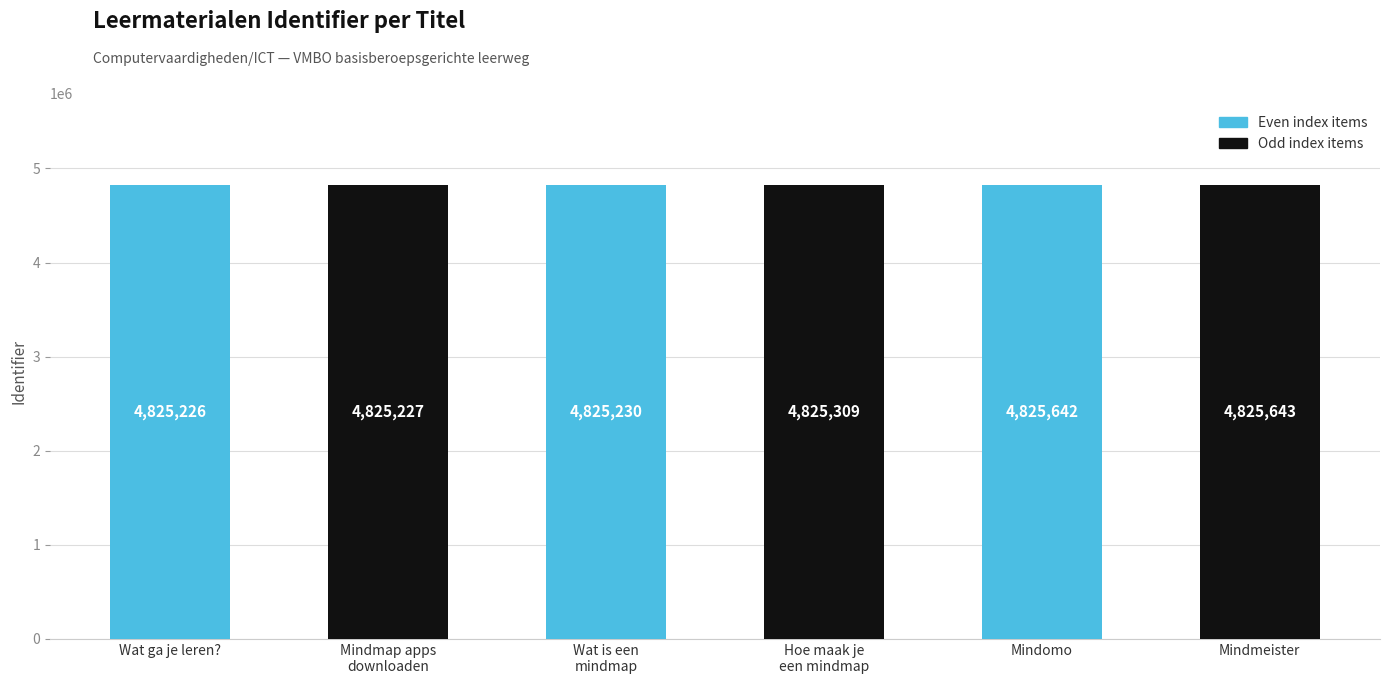

Rank the categories by value from lowest to highest.

Wat ga je leren?, Mindmap apps
downloaden, Wat is een
mindmap, Hoe maak je
een mindmap, Mindomo, Mindmeister